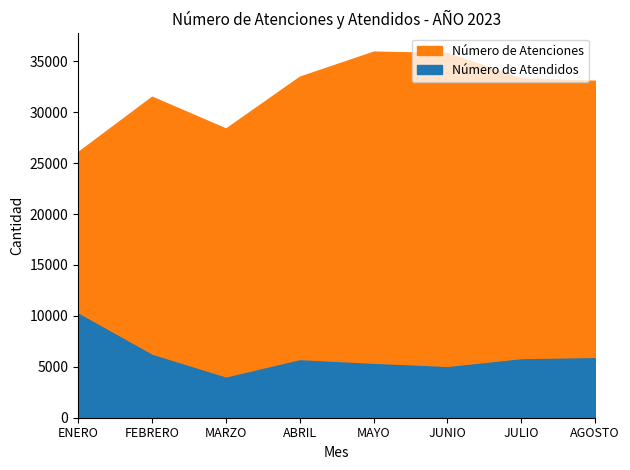

The value of Número de Atendidos at JUNIO is 2564. True or false?

False